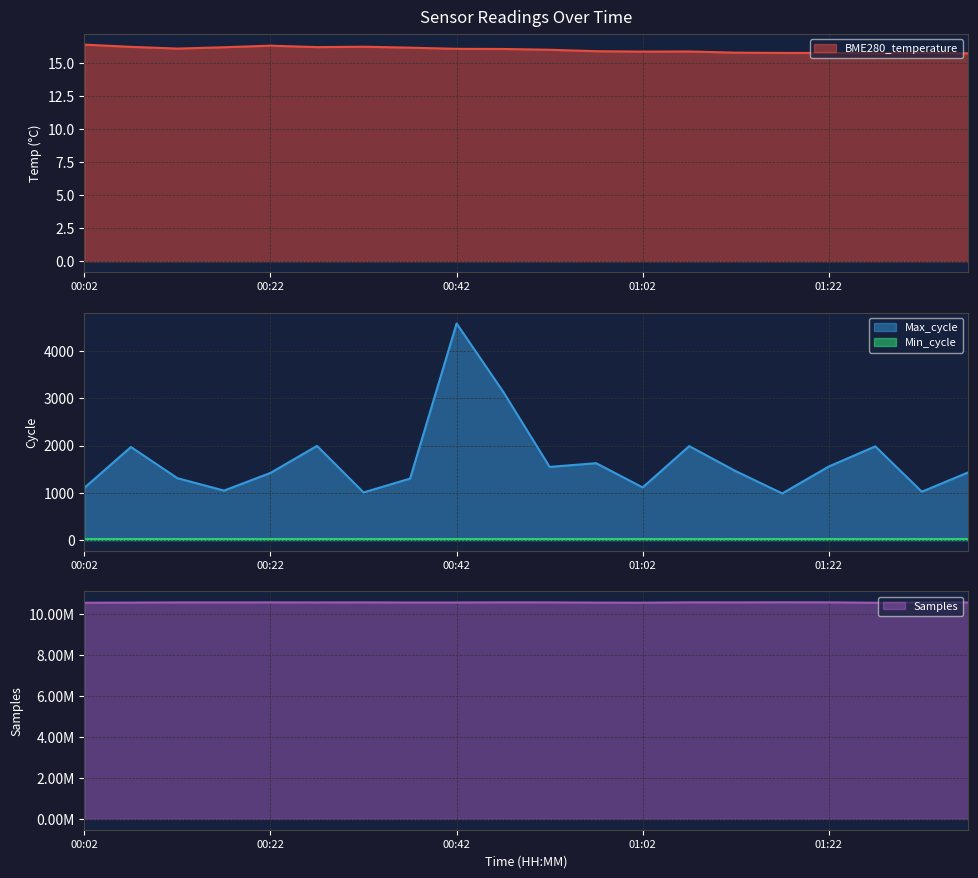

What is the label of the 8th point from the right?

01:02